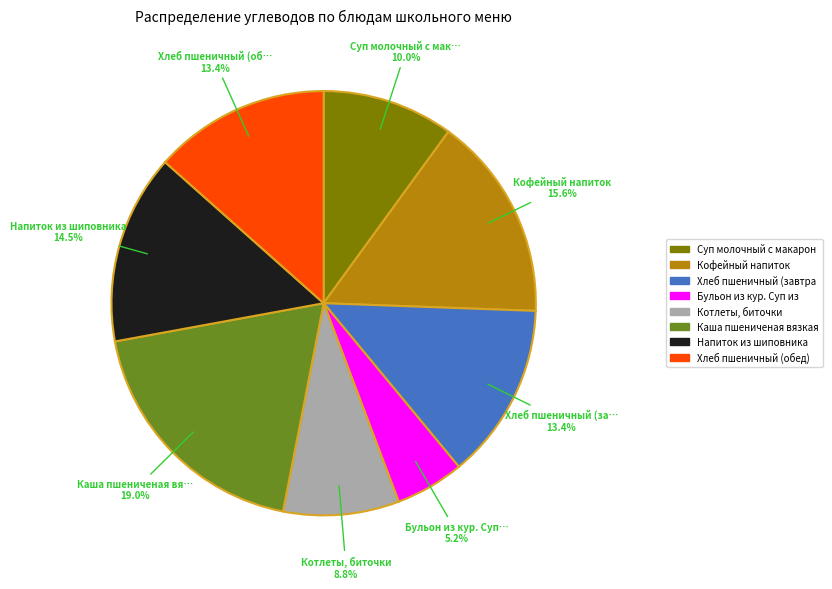

What is the ratio of the value at Бульон из кур. Суп… to the value at Напиток из шиповника?

0.4